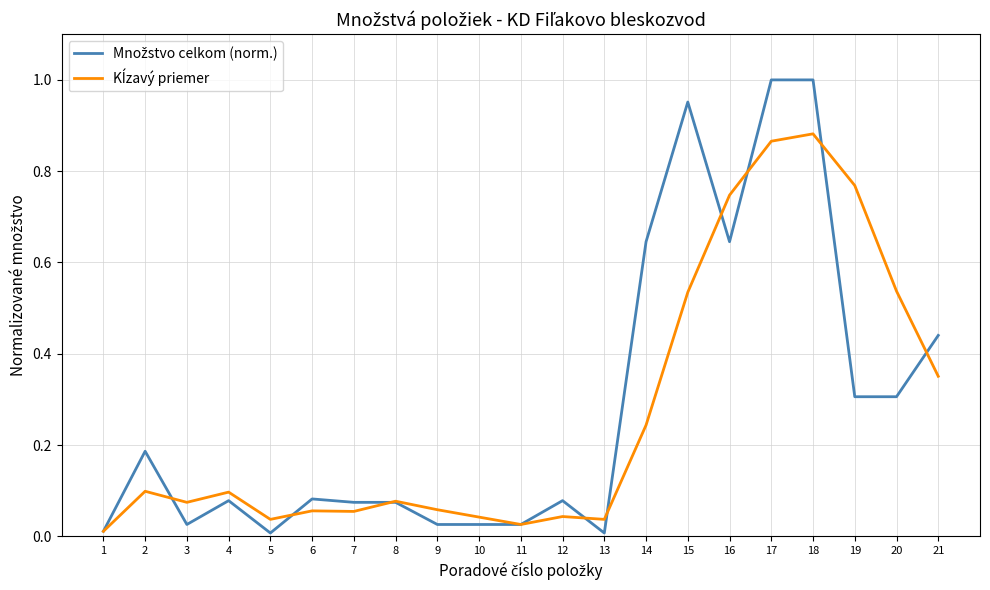

How many times do Kĺzavý priemer and Množstvo celkom (norm.) cross each other?

10